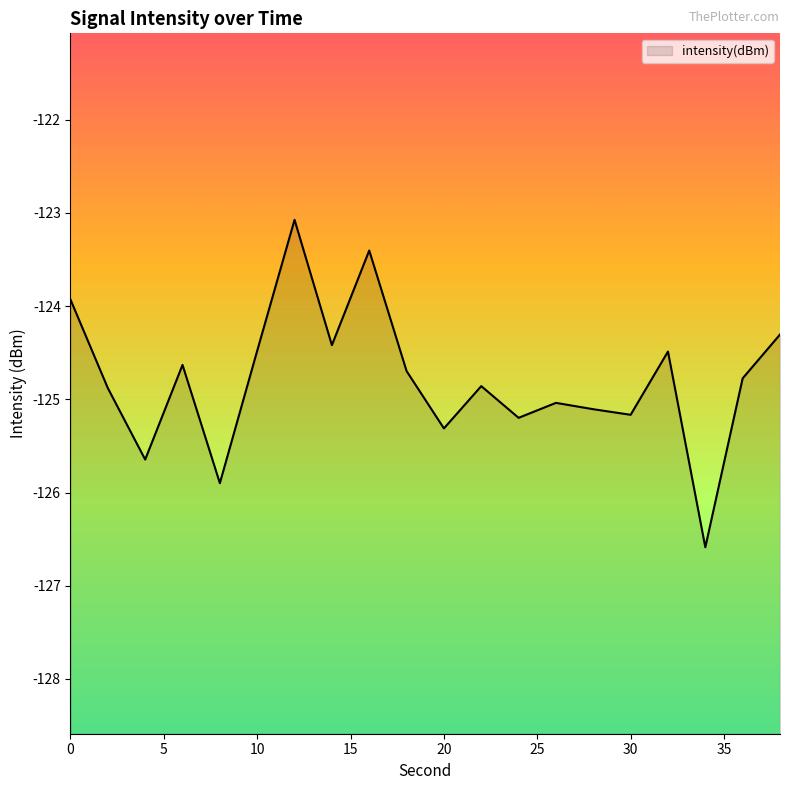

At which category does the data reach its first local valley?

4